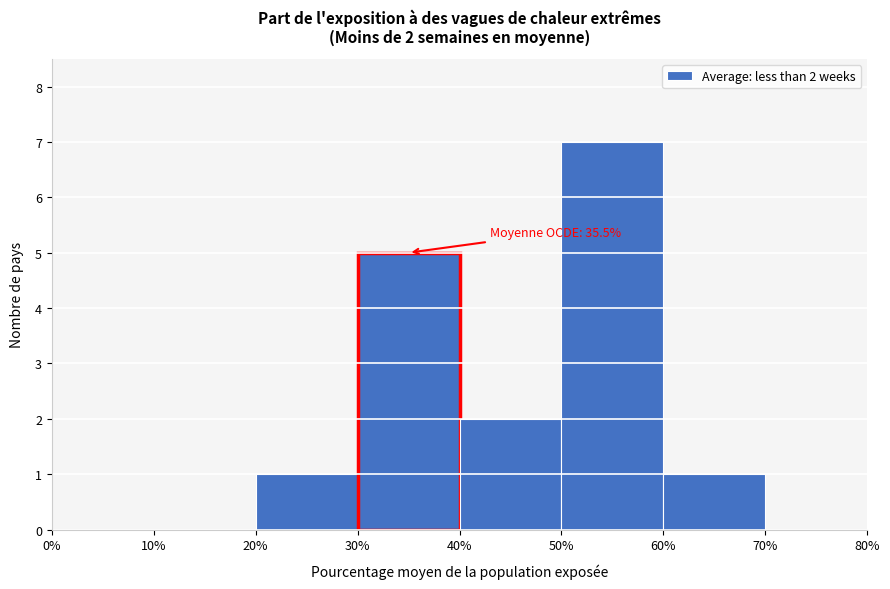

Over which range of the x-axis is the bar tallest?

50% to 60%